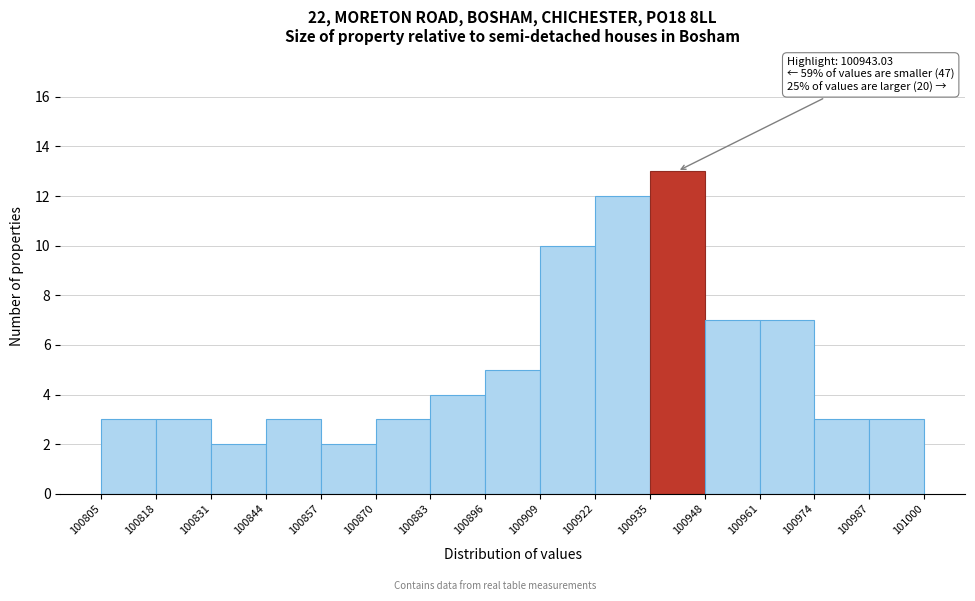

Over which range of the x-axis is the bar tallest?

100935 to 100948